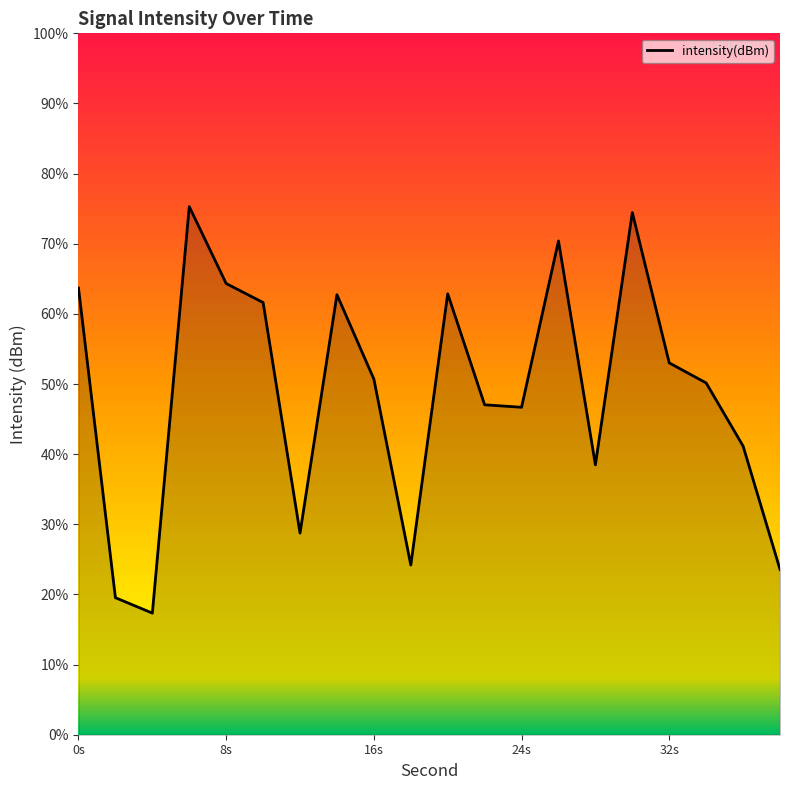

What is the approximate value at 26?

-123.9